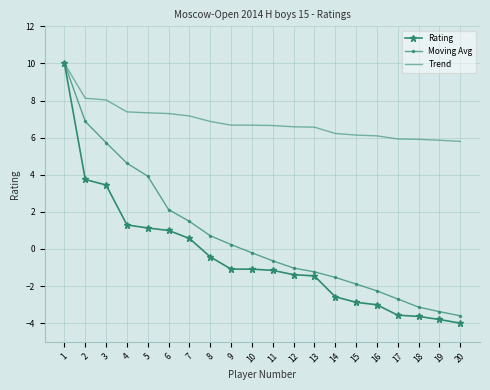

What is the difference between the highest and lowest values at 7?

6.6